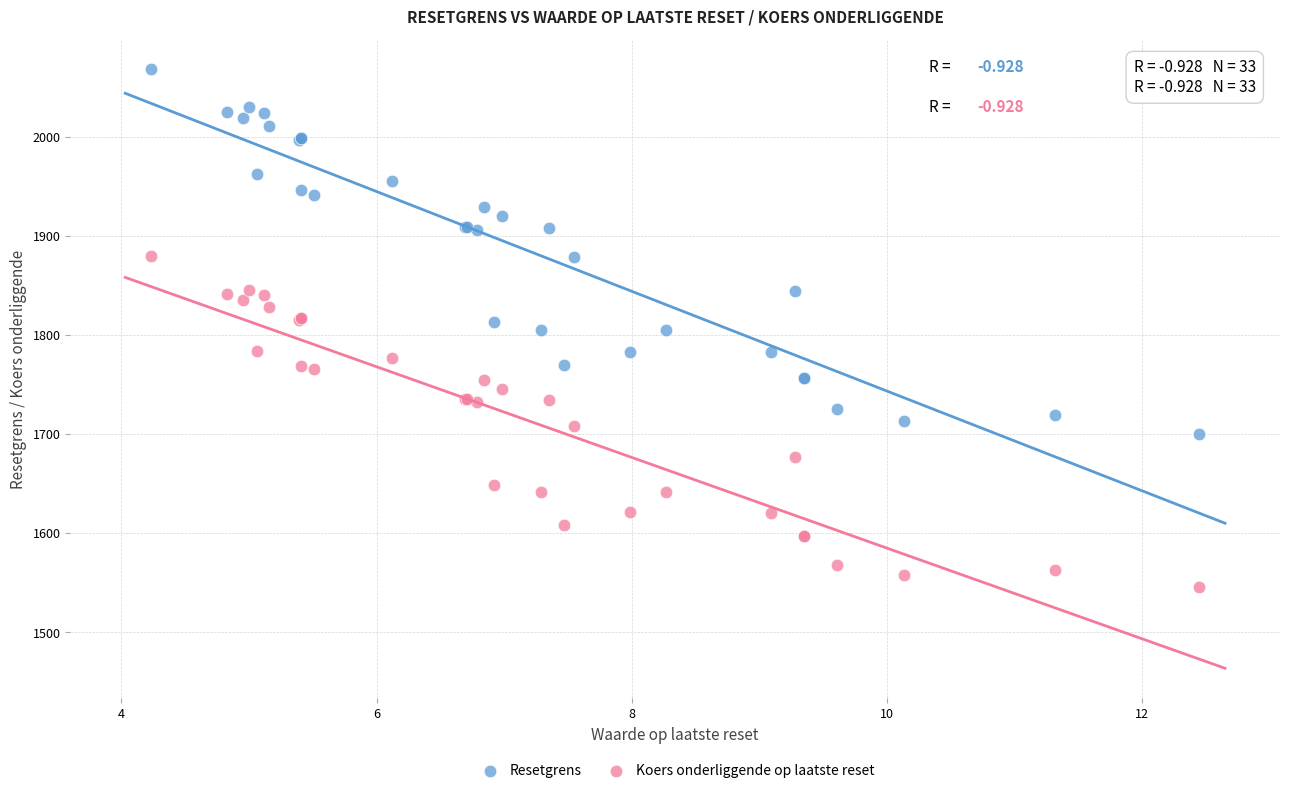

Which series reaches the maximum Y coordinate?

Resetgrens